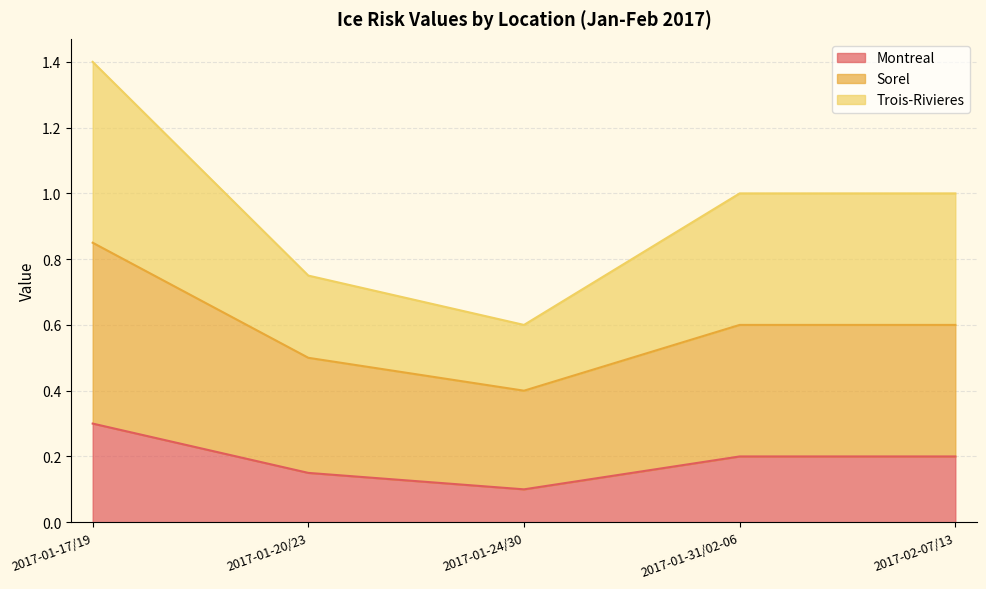

What is the difference between the Montreal values at 2017-02-07/13 and 2017-01-17/19?

0.1